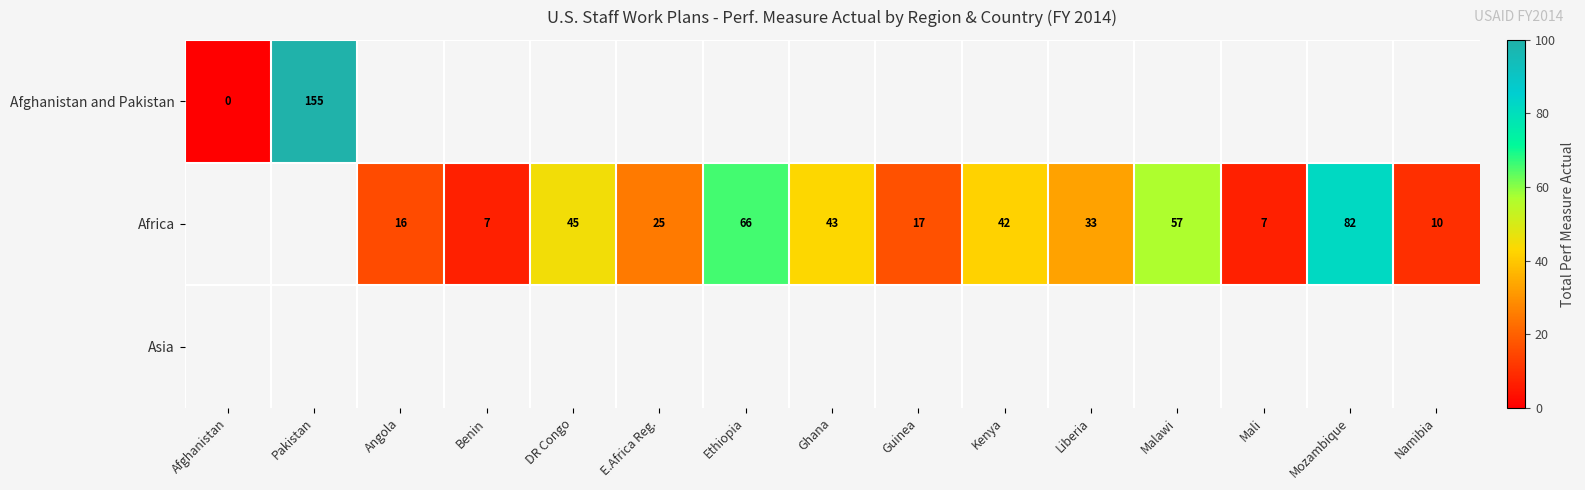

Is it true that Africa equals 33 at Malawi?

False